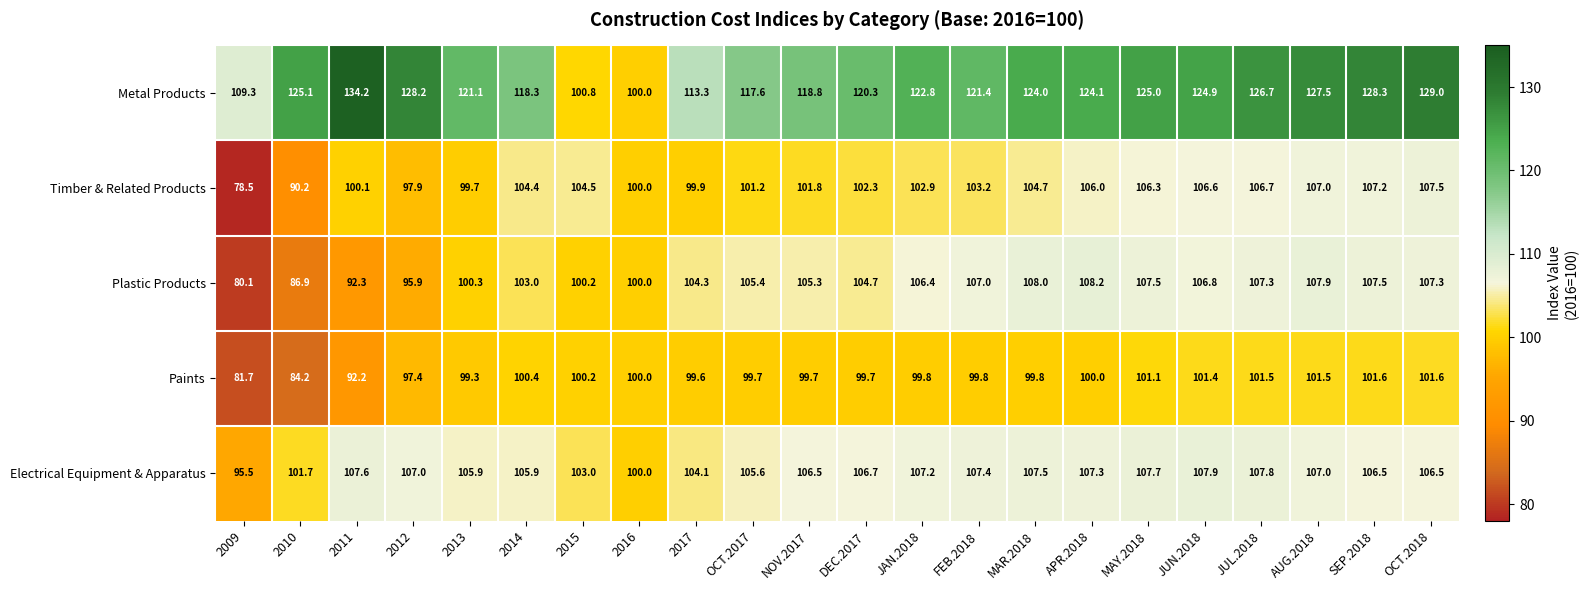

Rank the series by their maximum value, from lowest to highest.

Paints, Timber & Related Products, Electrical Equipment & Apparatus, Plastic Products, Metal Products